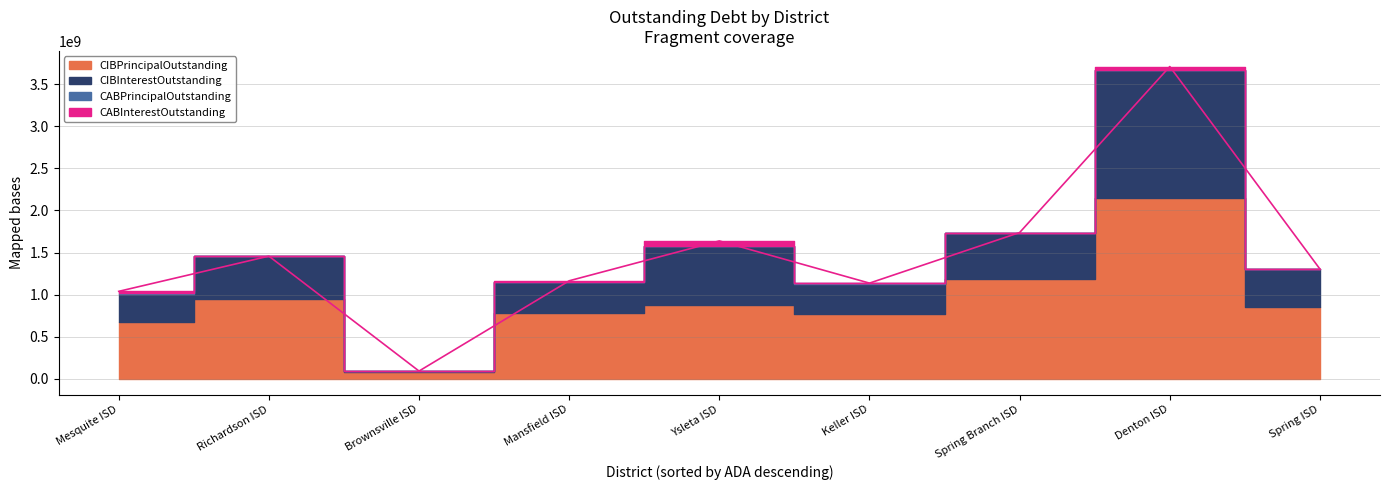

What is the difference between the second highest and second lowest values in the CABPrincipalOutstanding series?

9626377.0